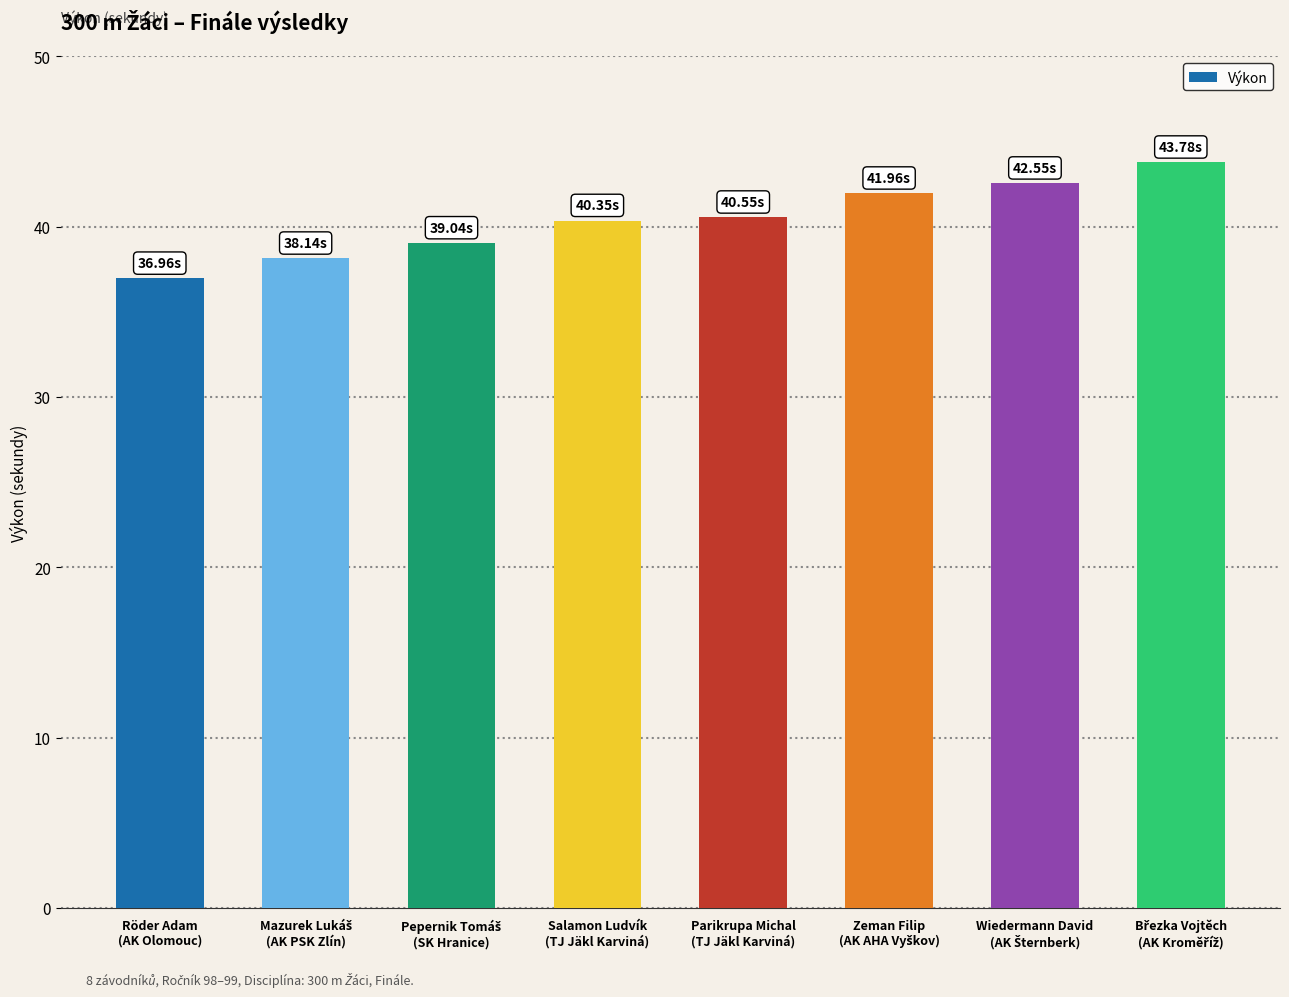

What is the average value?

40.4